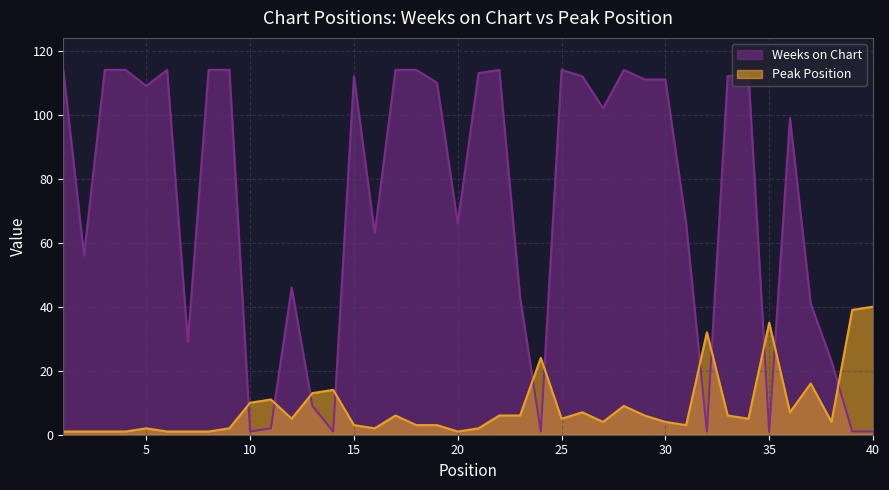

List the series in order of their peak value, lowest first.

Peak Position, Weeks on Chart